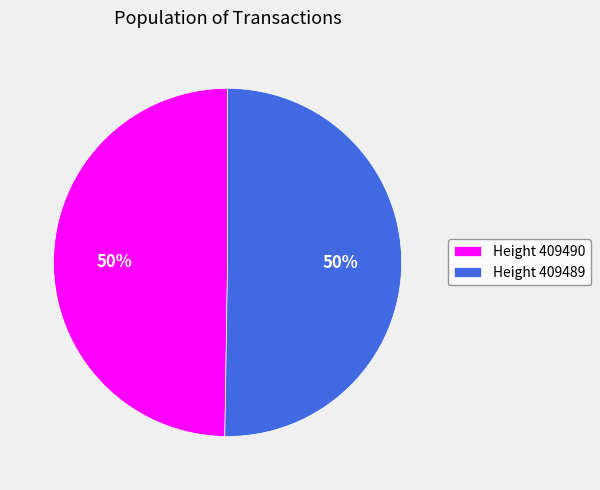

Combined, do Height 409489 and Height 409490 account for over 50%?

Yes